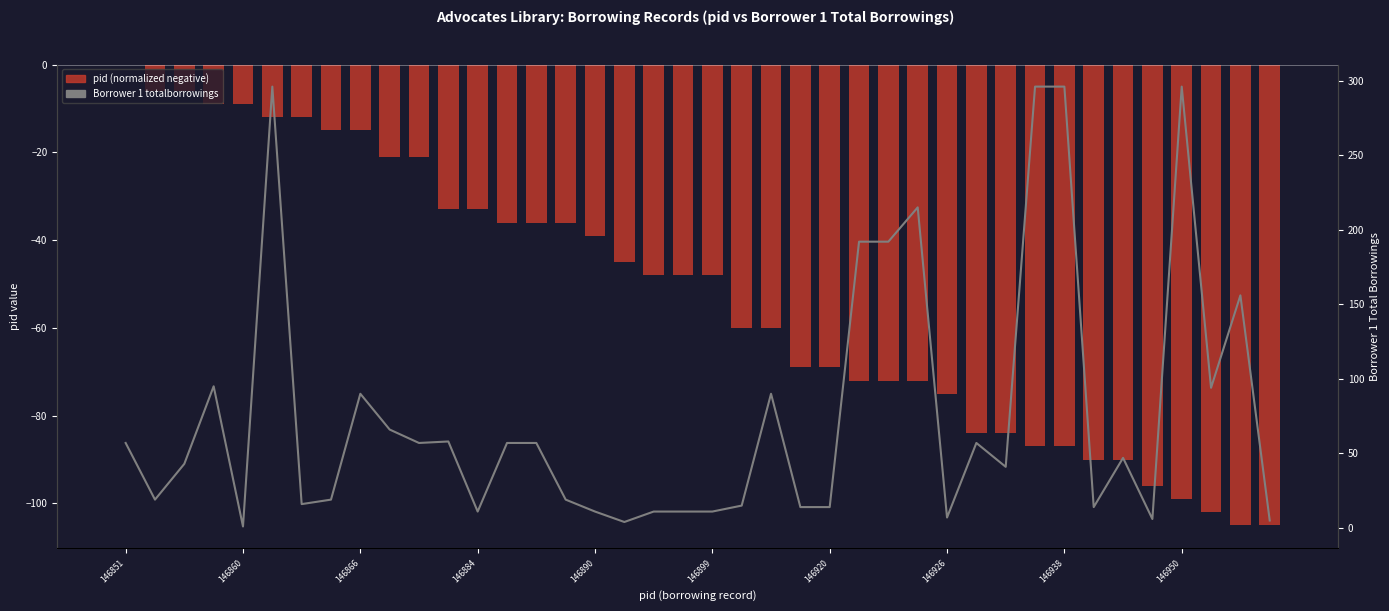

True or false: Borrower 1 totalborrowings has a value of 14 at 23.

True